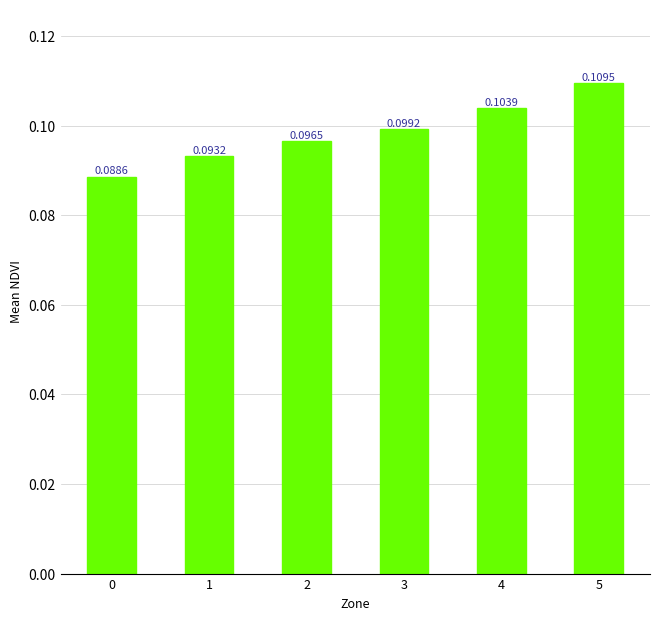

Rank the categories by value from highest to lowest.

5, 4, 3, 2, 1, 0